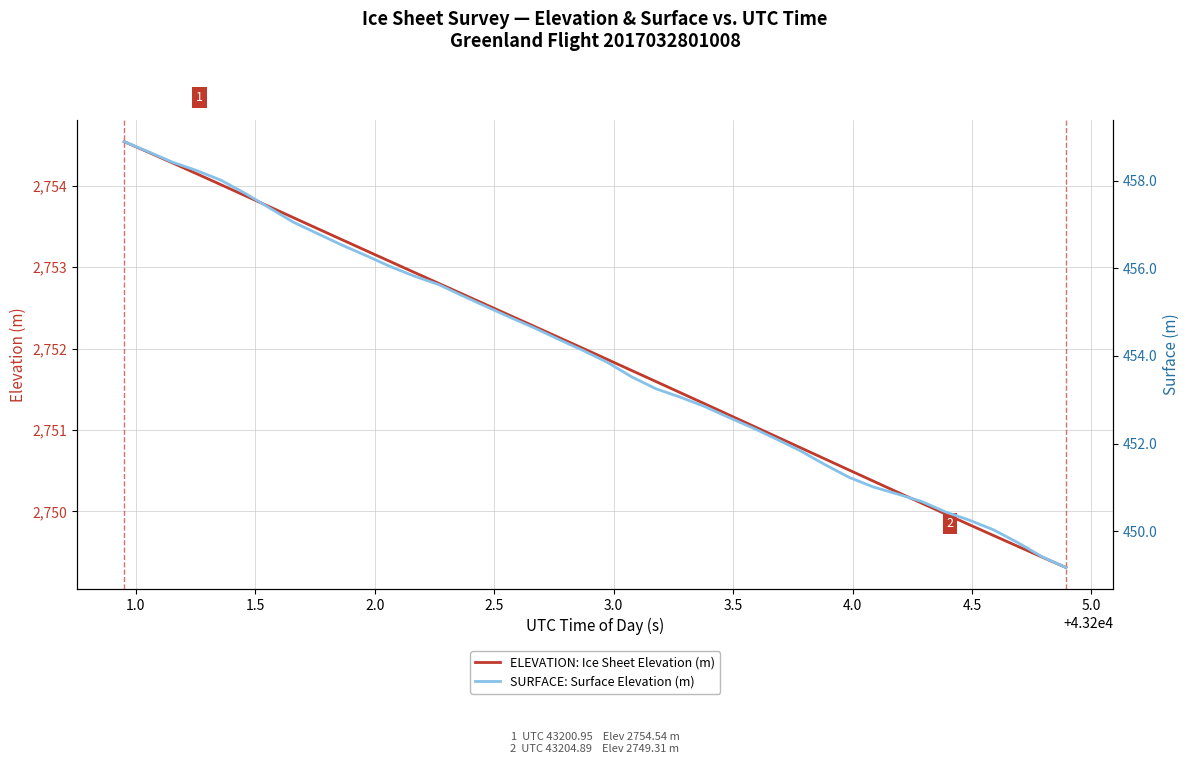

Rank the series by their maximum value, from highest to lowest.

ELEVATION: Ice Sheet Elevation (m), SURFACE: Surface Elevation (m)